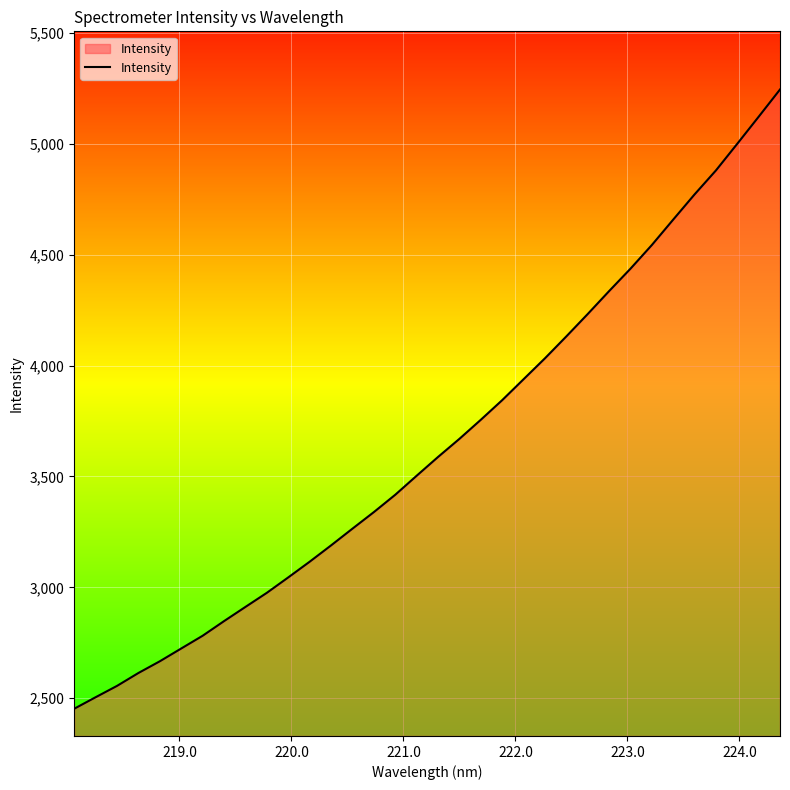

What is the greatest value displayed?

5244.4